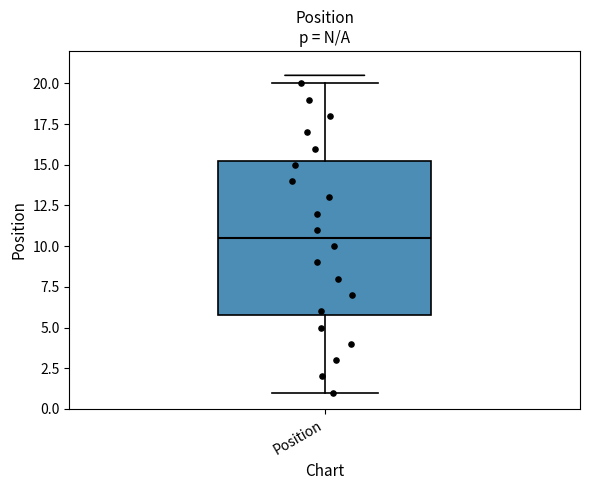

Where is the upper edge of the box for Position on the y-axis? The values are not printed on the chart, so give them approximately, as read against the axis.

15.5